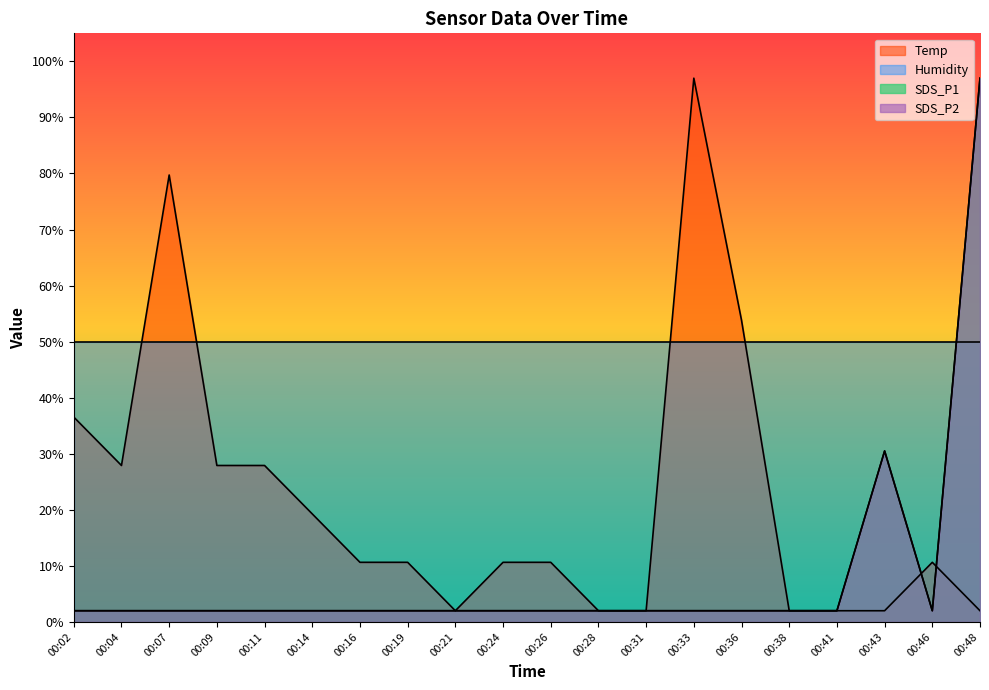

How many lines are shown in the chart?

4